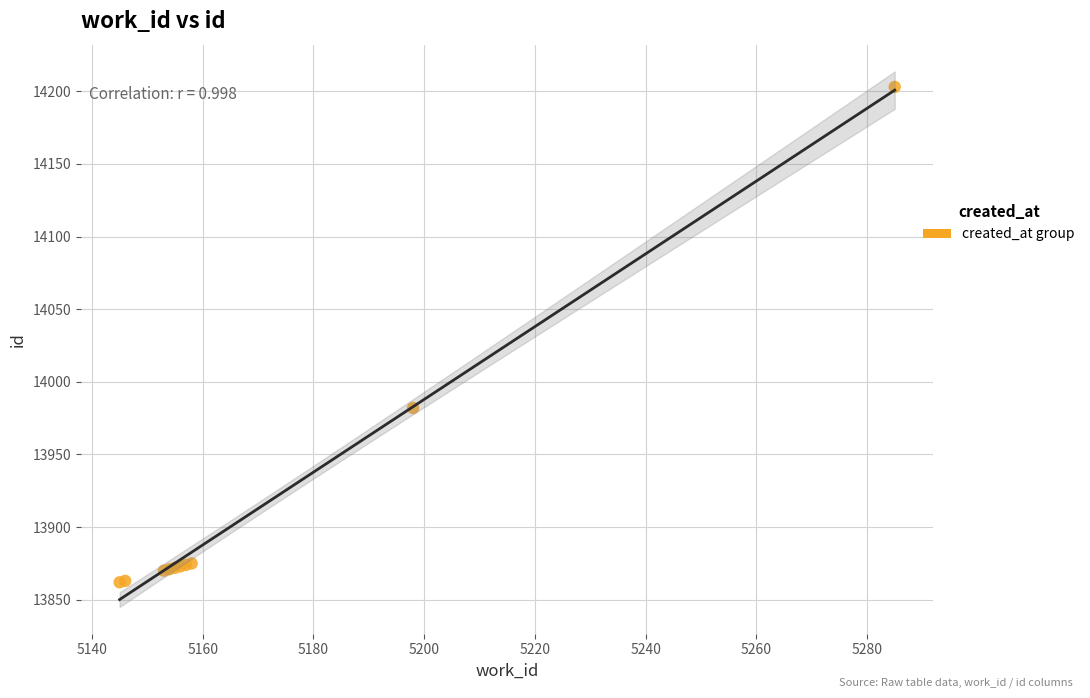

What Y value in the scatter plot is closest to 14032?

13982